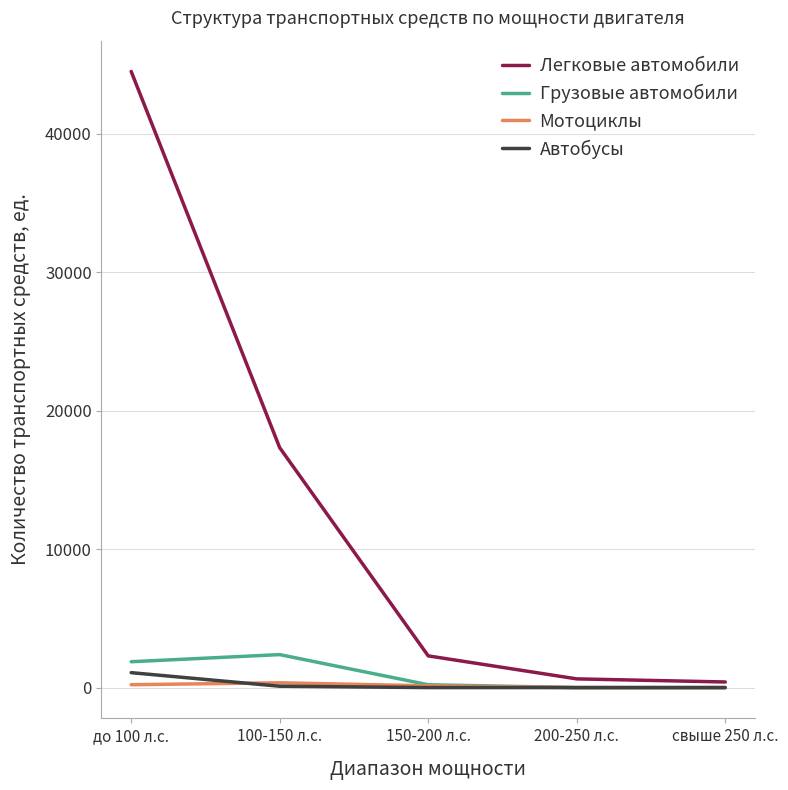

What is the sum of the Автобусы values at 100-150 л.с. and 200-250 л.с.?

98